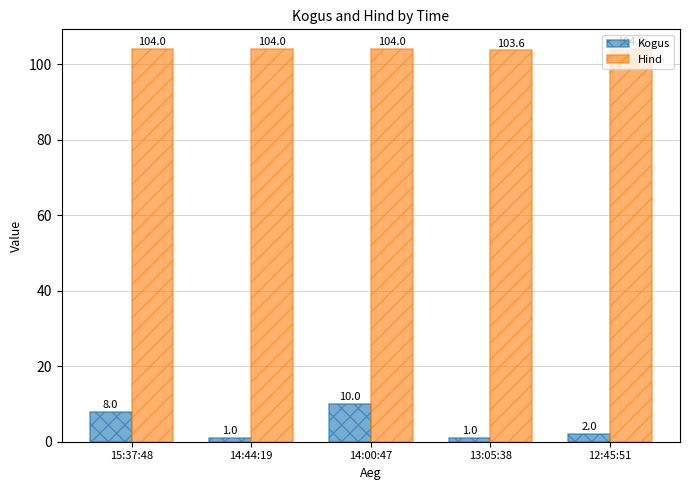

How many Hind values are between 104 and 105?

4